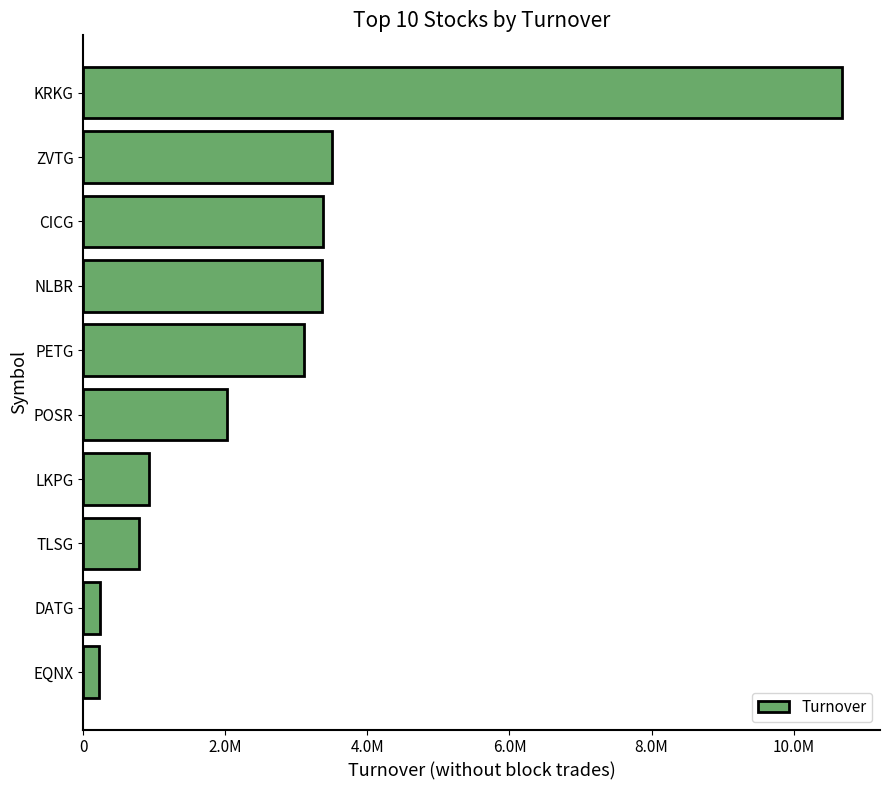

Count the number of values greater than 3103285.

4